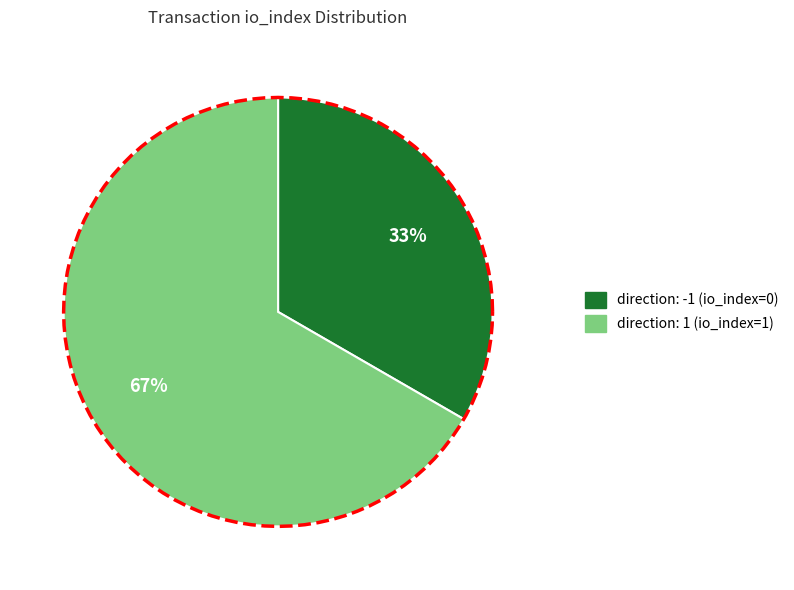

The direction: -1 (io_index=0) slice represents 1% of the pie. True or false?

False